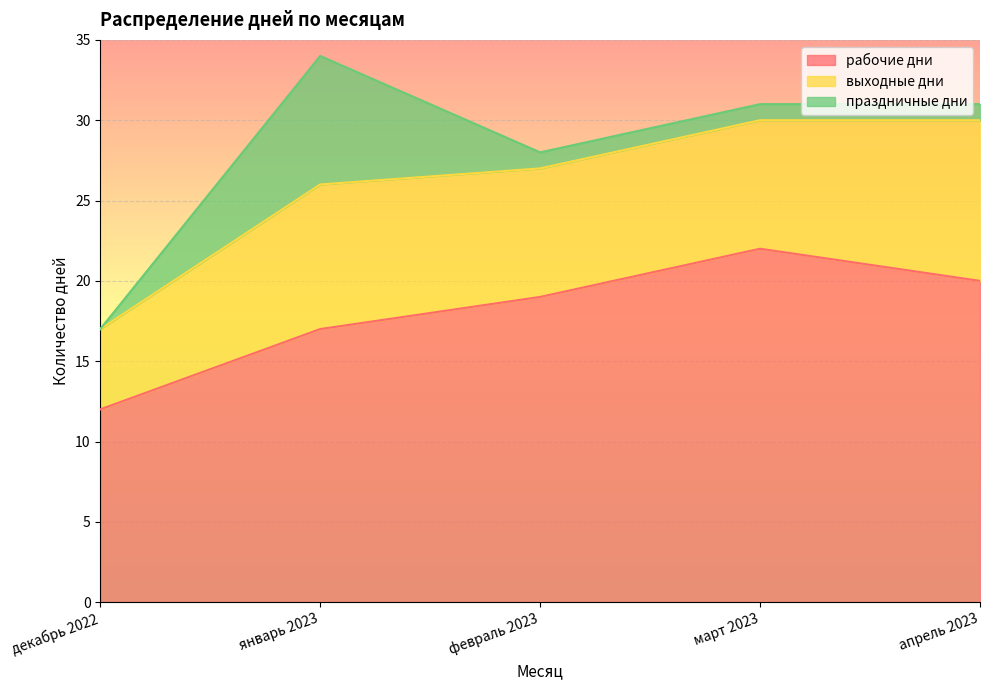

Reading left to right, what are all the values shown in this chart?

рабочие дни: декабрь 2022=12	январь 2023=17	февраль 2023=19	март 2023=22	апрель 2023=20
выходные дни: декабрь 2022=5	январь 2023=9	февраль 2023=8	март 2023=8	апрель 2023=10
праздничные дни: декабрь 2022=0	январь 2023=8	февраль 2023=1	март 2023=1	апрель 2023=1